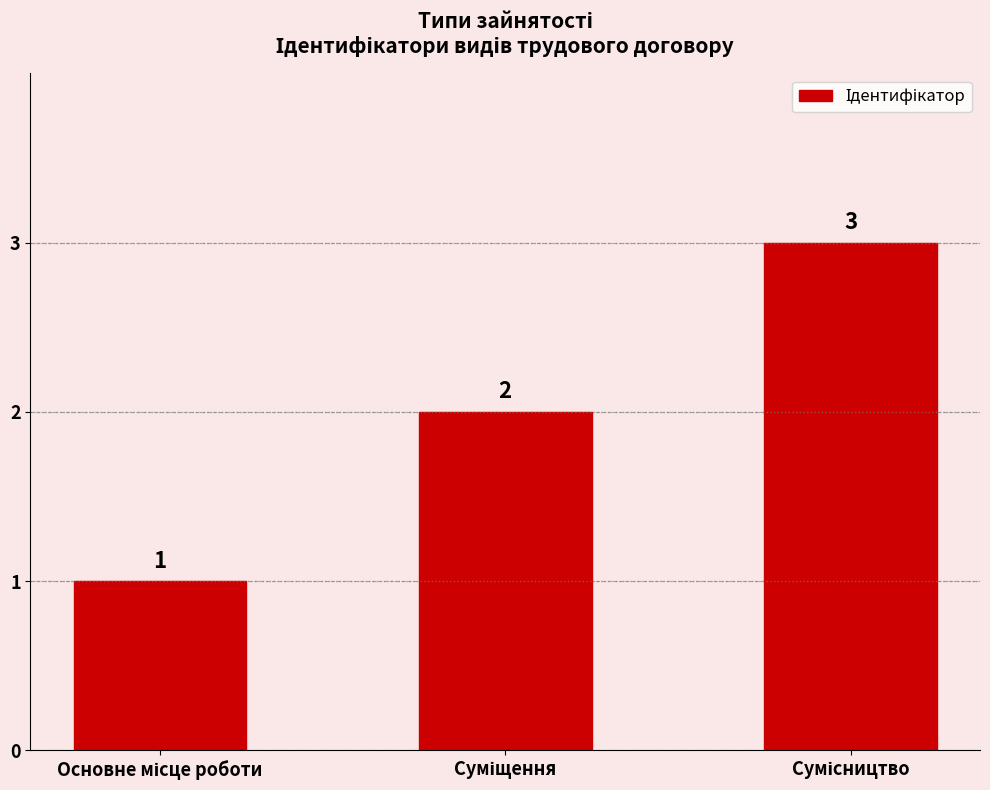

What is the value of the 2nd bar from the left?

2